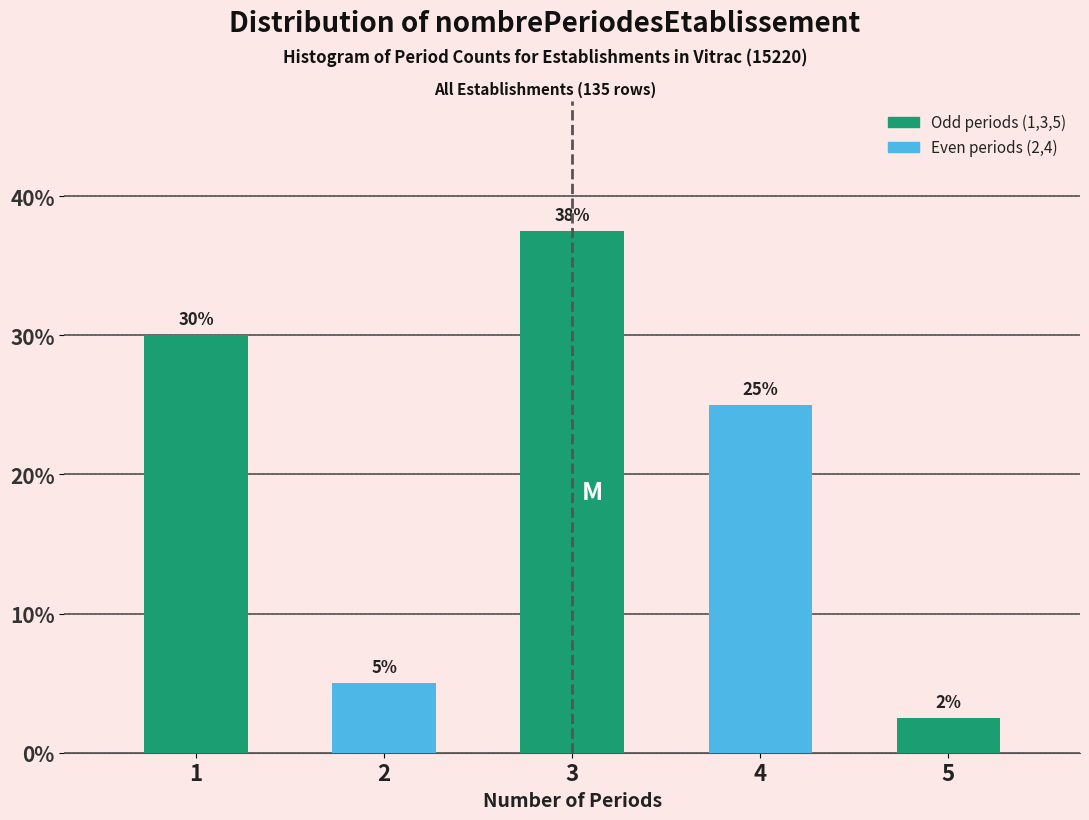

Rank the categories by value from highest to lowest.

3, 1, 4, 2, 5